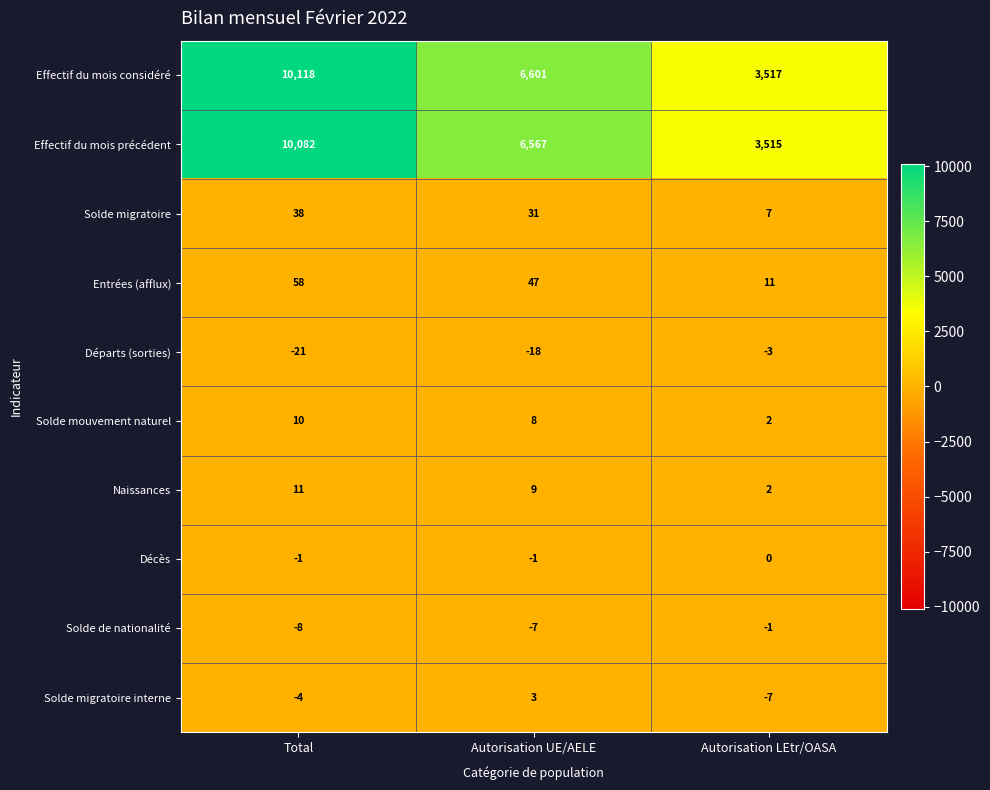

At which label does Solde migratoire first exceed 31?

Total